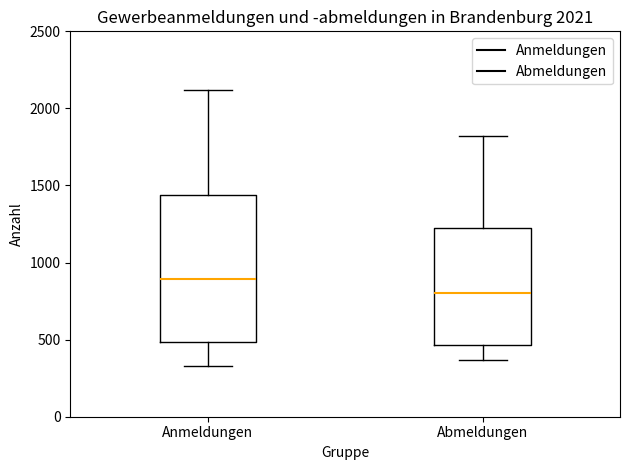

Which box has the highest median line?

Anmeldungen